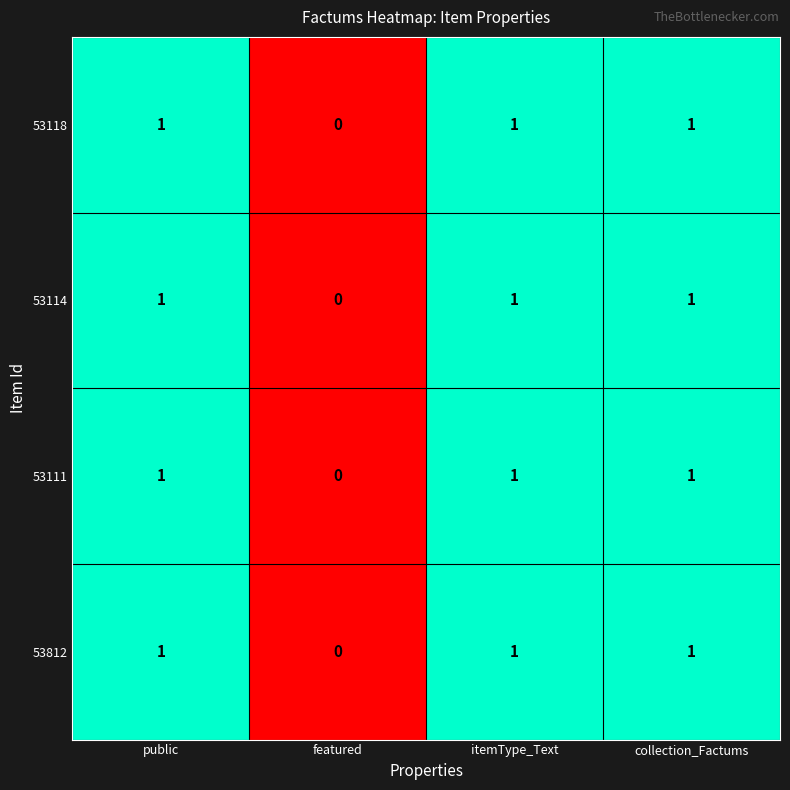

At which label does 53118 reach its minimum?

featured